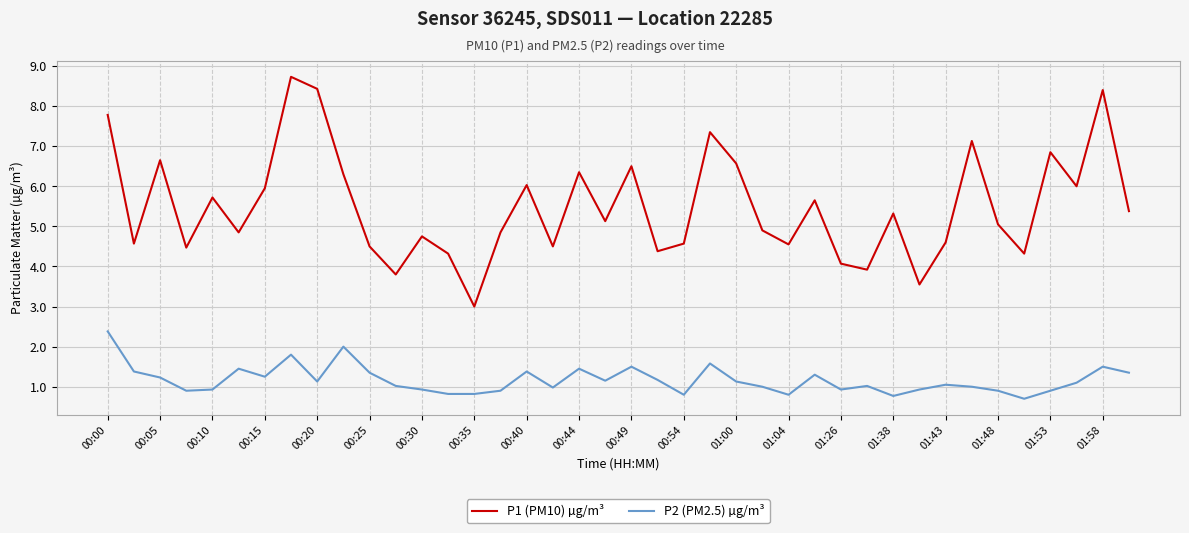

What is the minimum value shown in the chart?

0.7